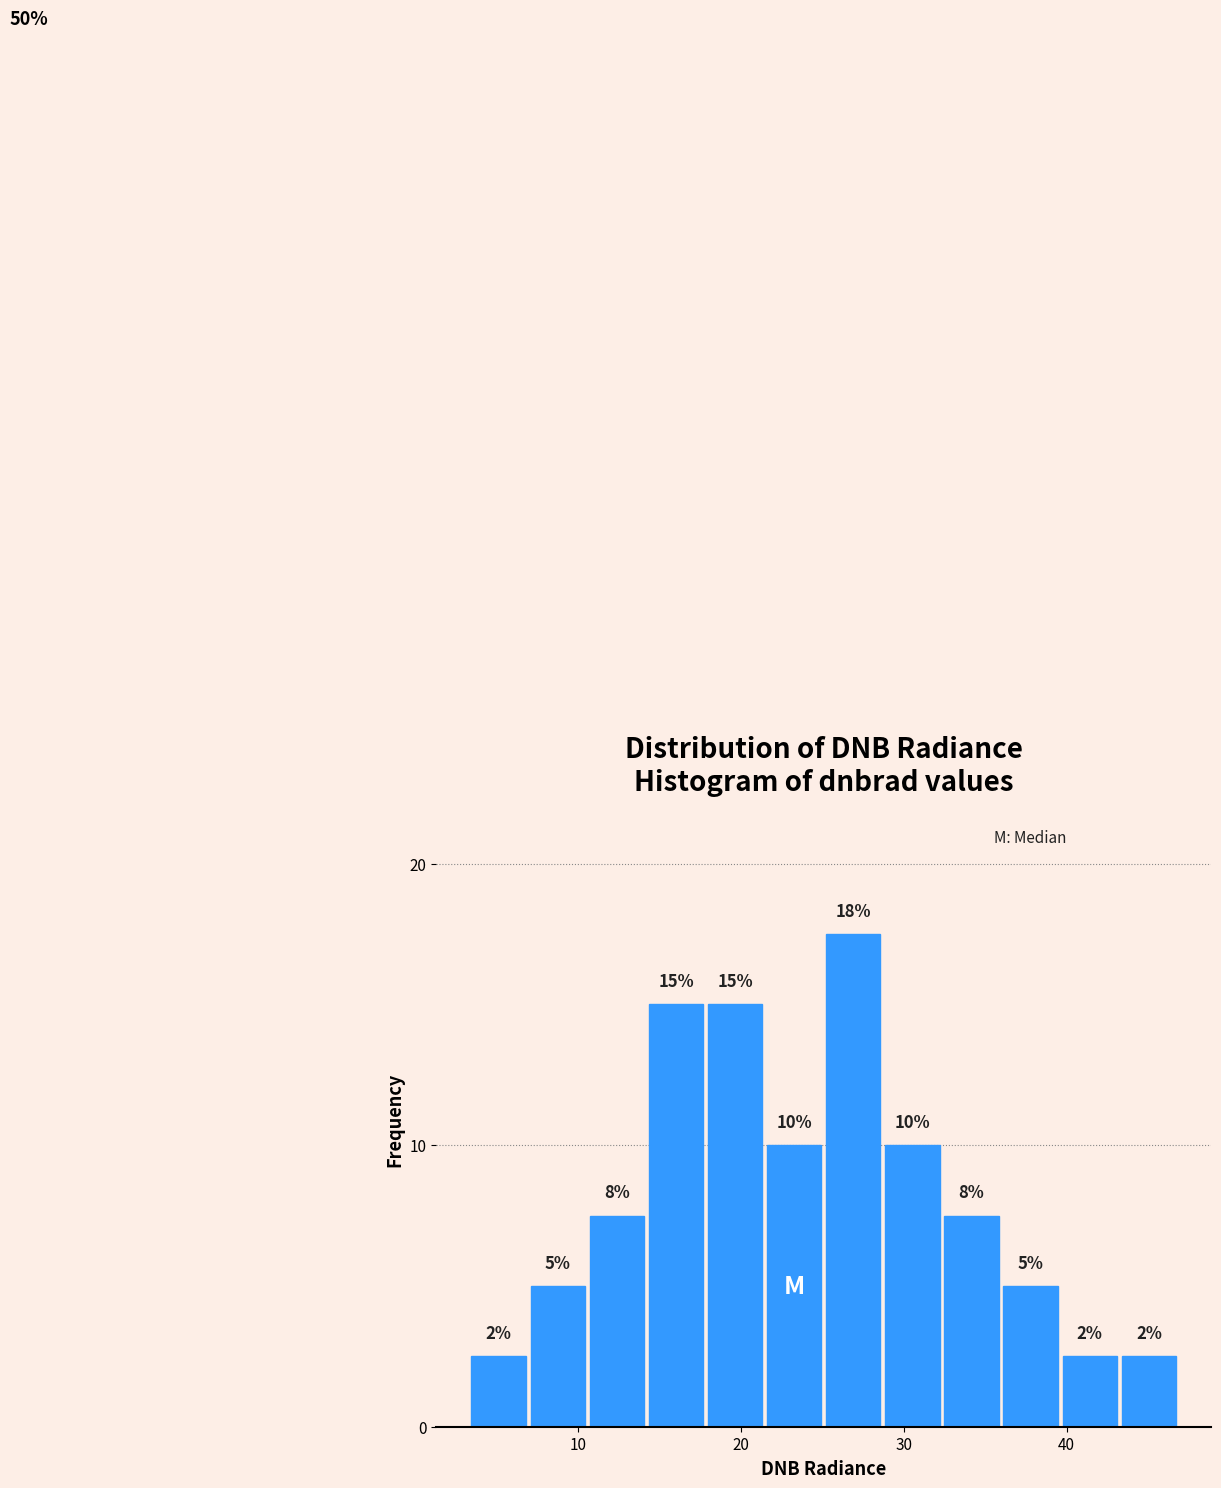

Read against the x-axis, roughly where is the centre of the tallest bar?

27